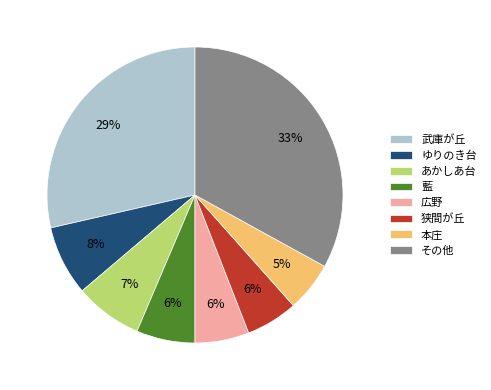

To the nearest percent, what is the difference between the largest and smallest slice percentages?

28%